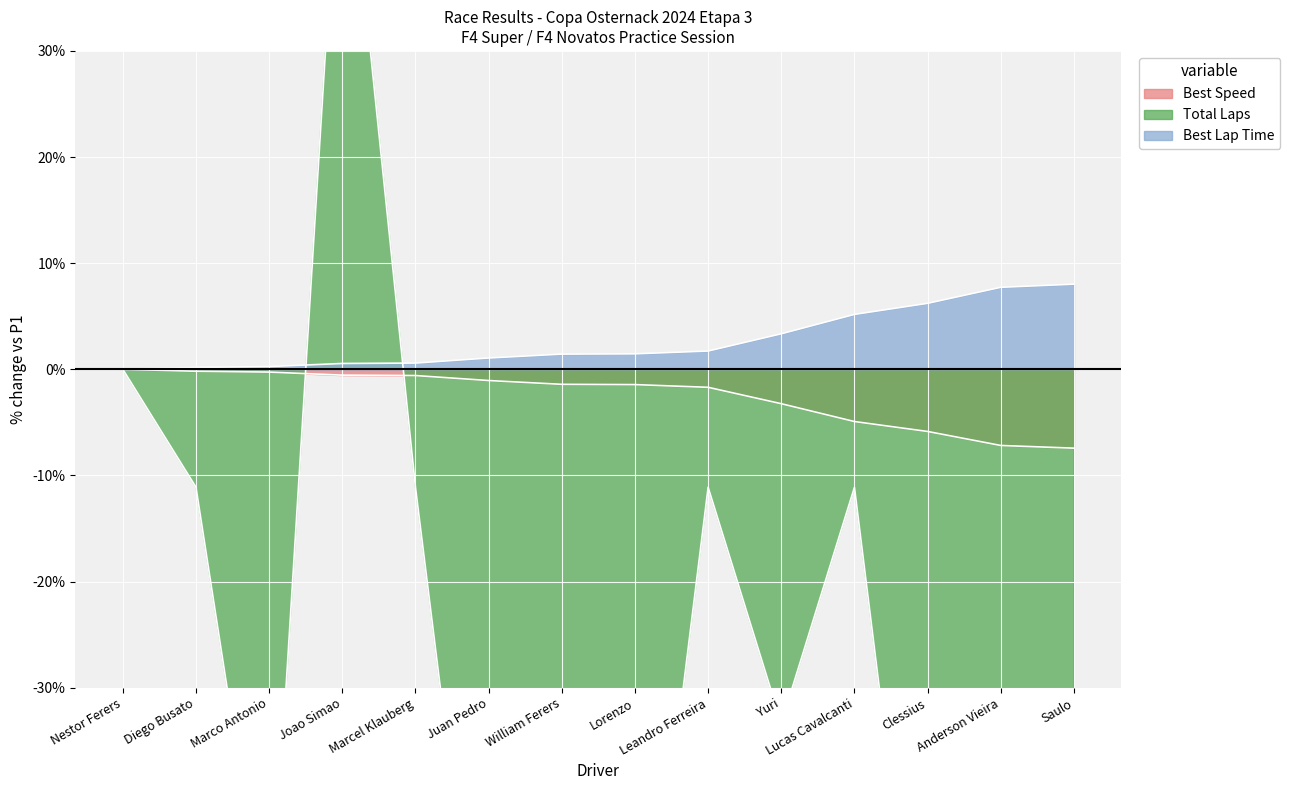

What is the label of the 1st point from the right?

Saulo